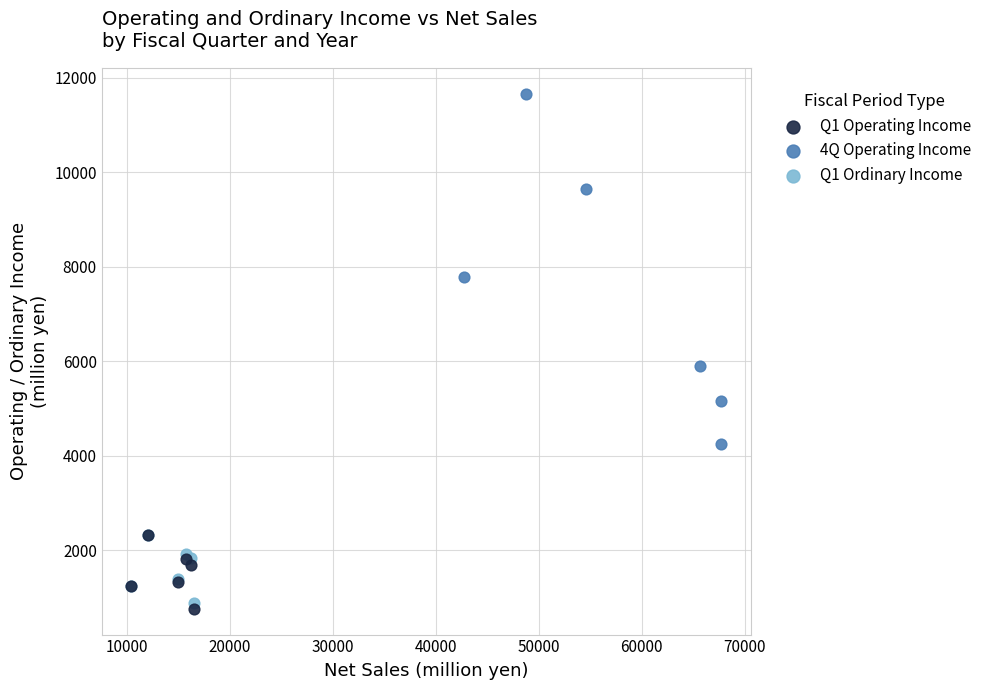

Which series has the largest Y range (max minus min)?

4Q Operating Income